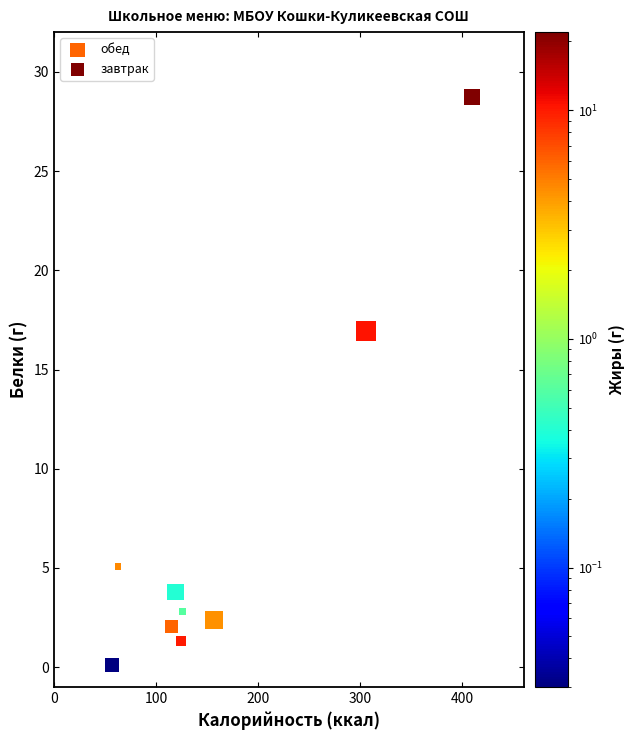

Which series has the widest spread of Y values?

завтрак